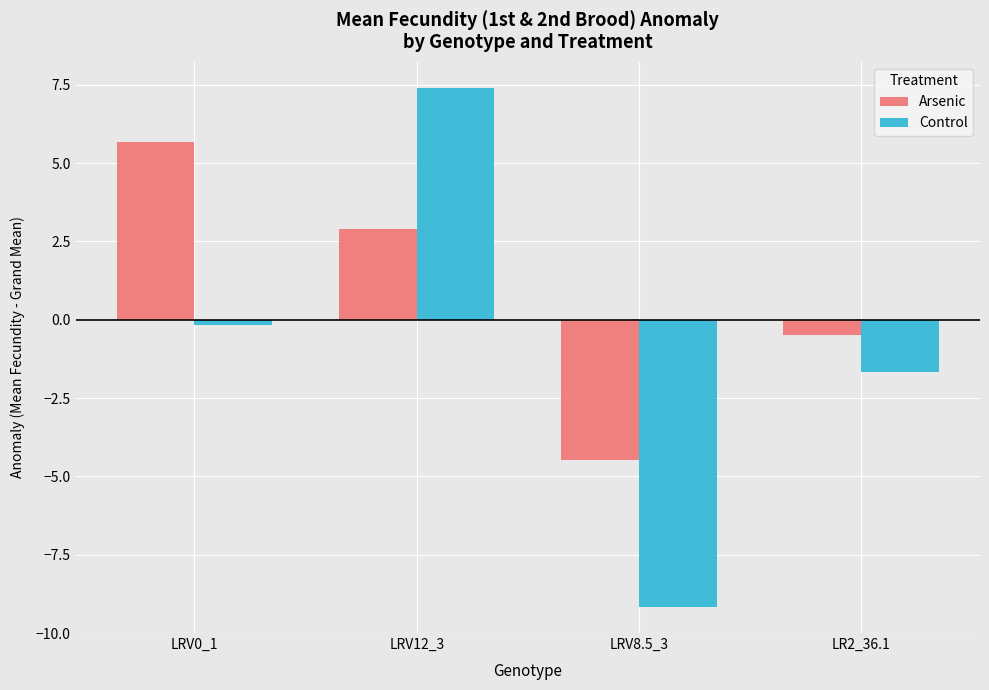

How many groups of bars are there?

4